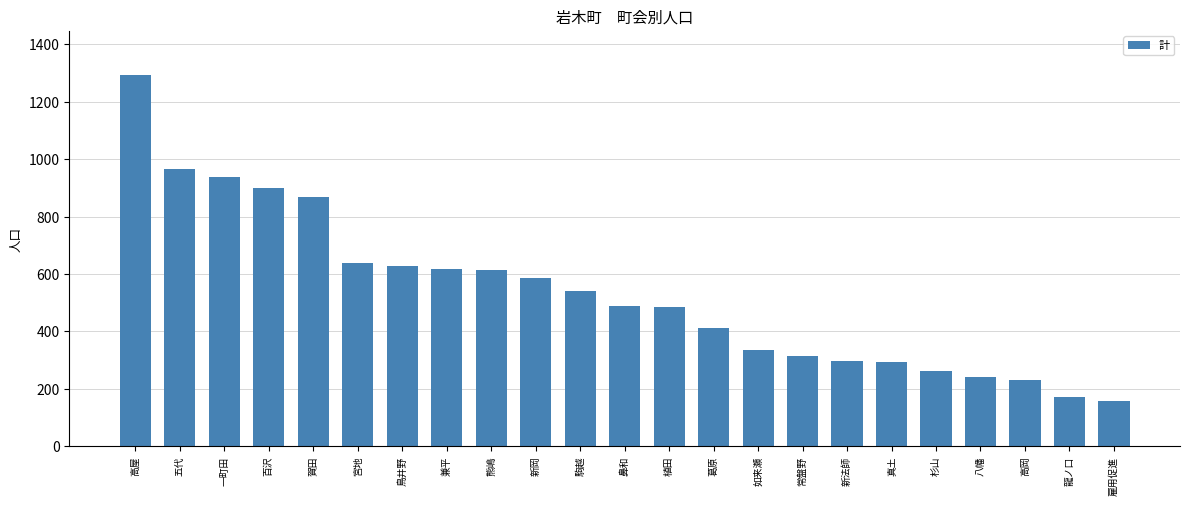

Approximately how many times larger is the value at 宮地 compared to 雇用促進?

4.0